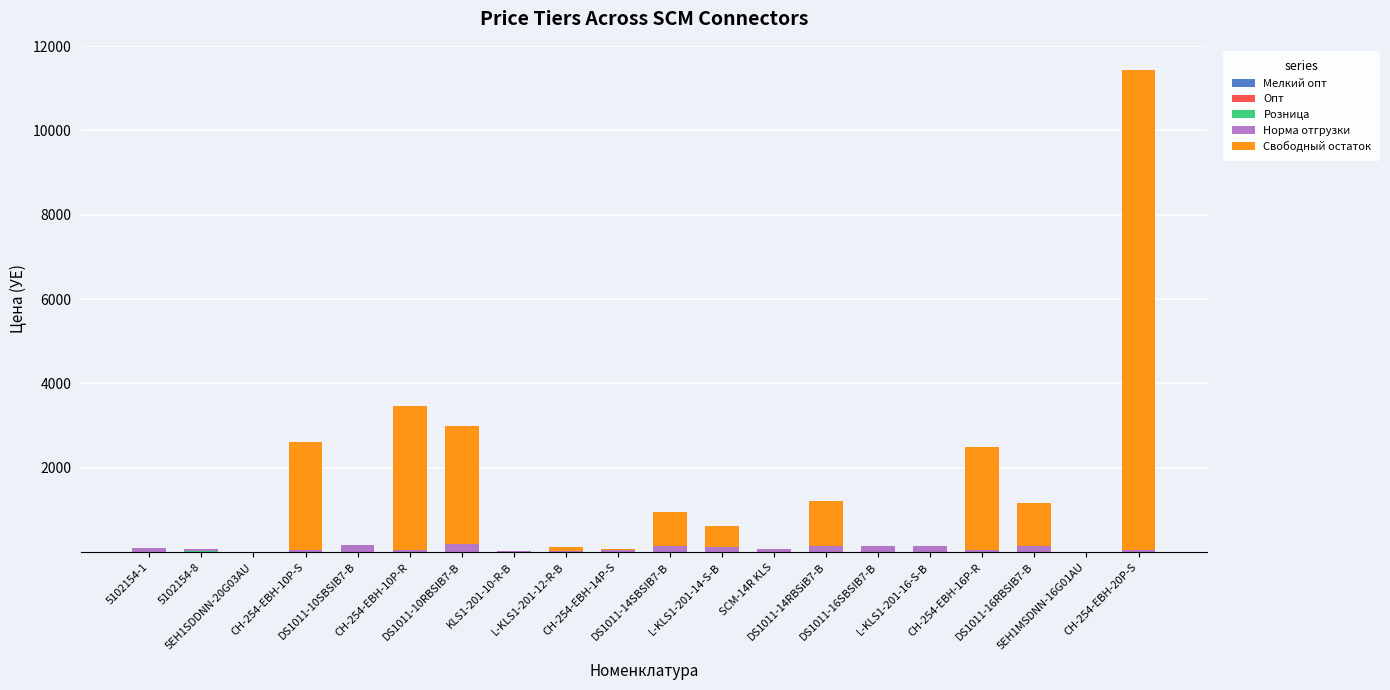

Between DS1011-14SBSIB7-B and L-KLS1-201-16-S-B, which series saw the biggest shift?

Свободный остаток